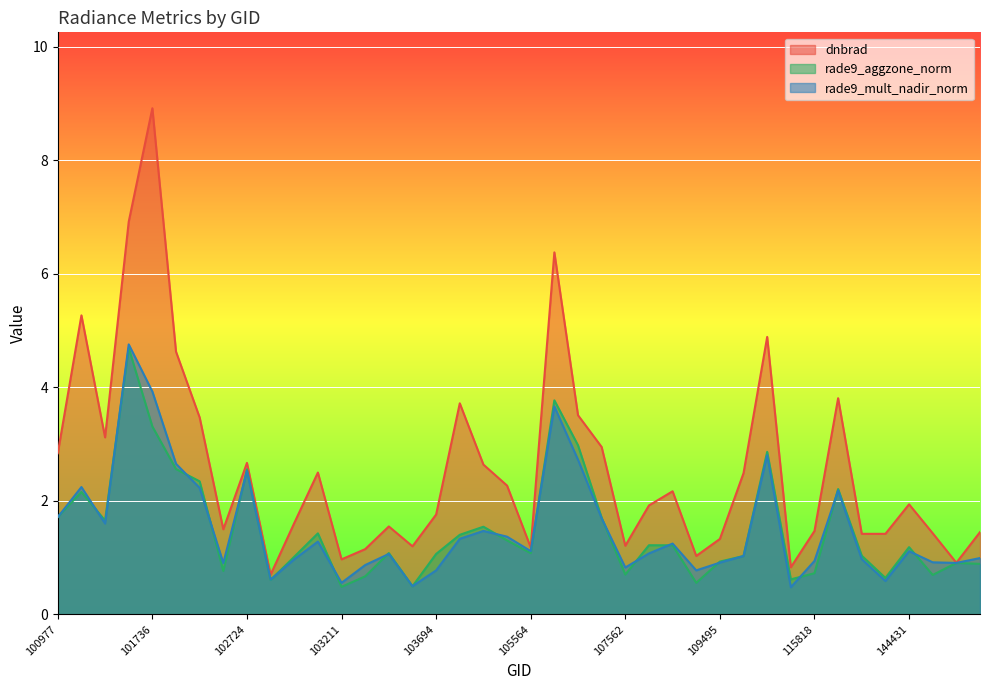

What is the value of the rade9_aggzone_norm point at the 35th from the left?

1.0